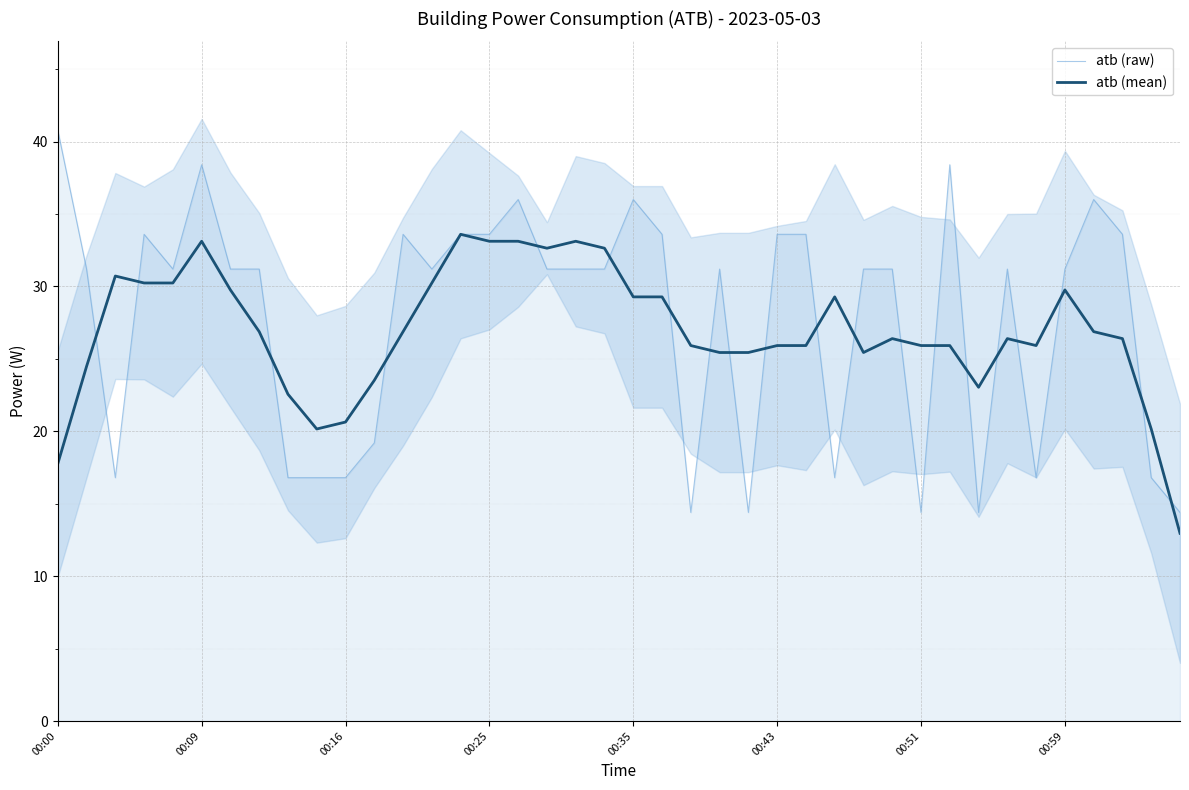

What is the difference between the maximum and minimum values in the atb (mean) series?

20.6